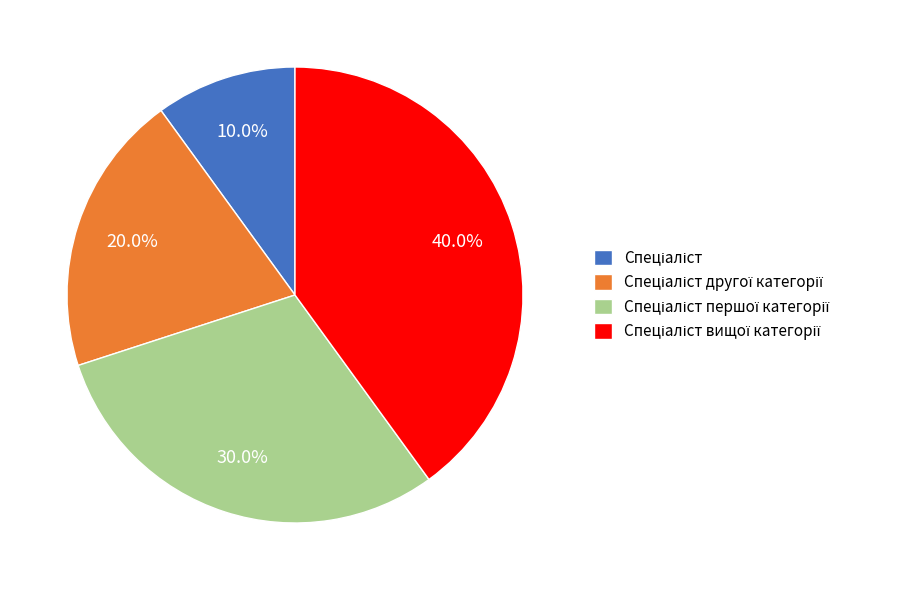

How many slices are in this pie chart?

4